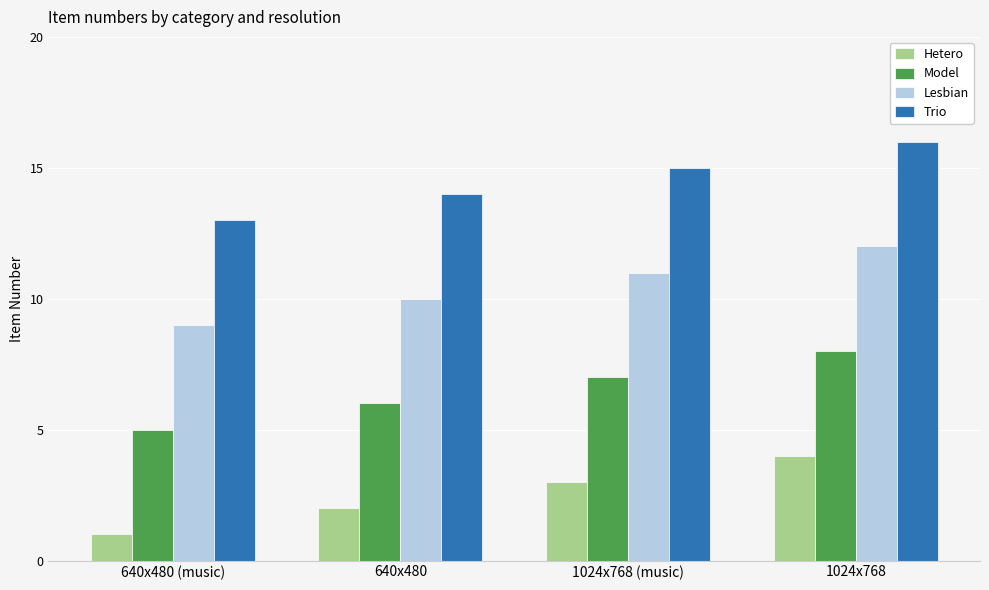

How many groups of bars are there?

4